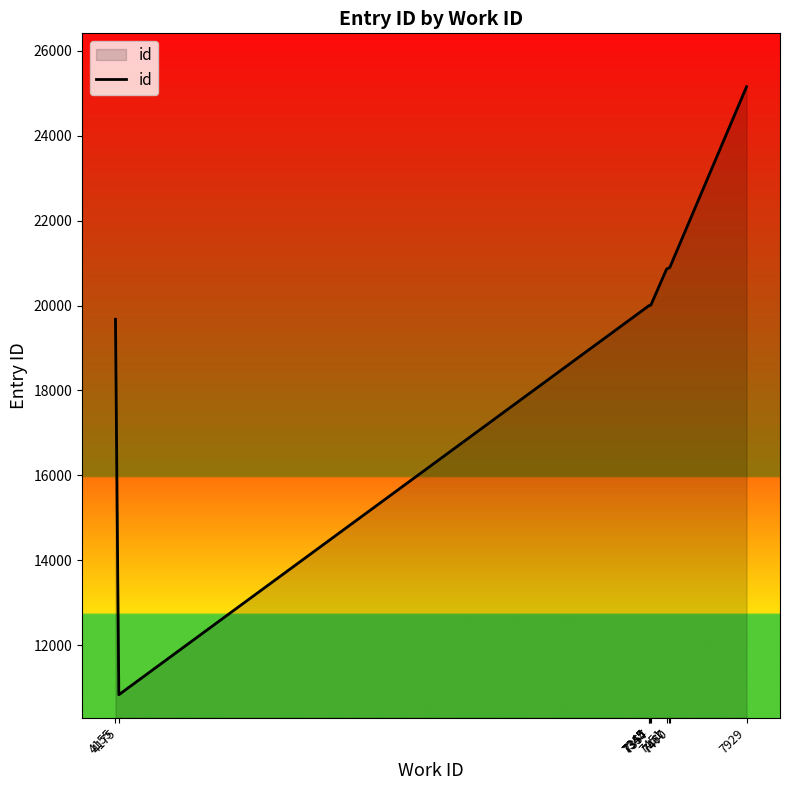

Does the chart display data point markers on the line(s)?

No